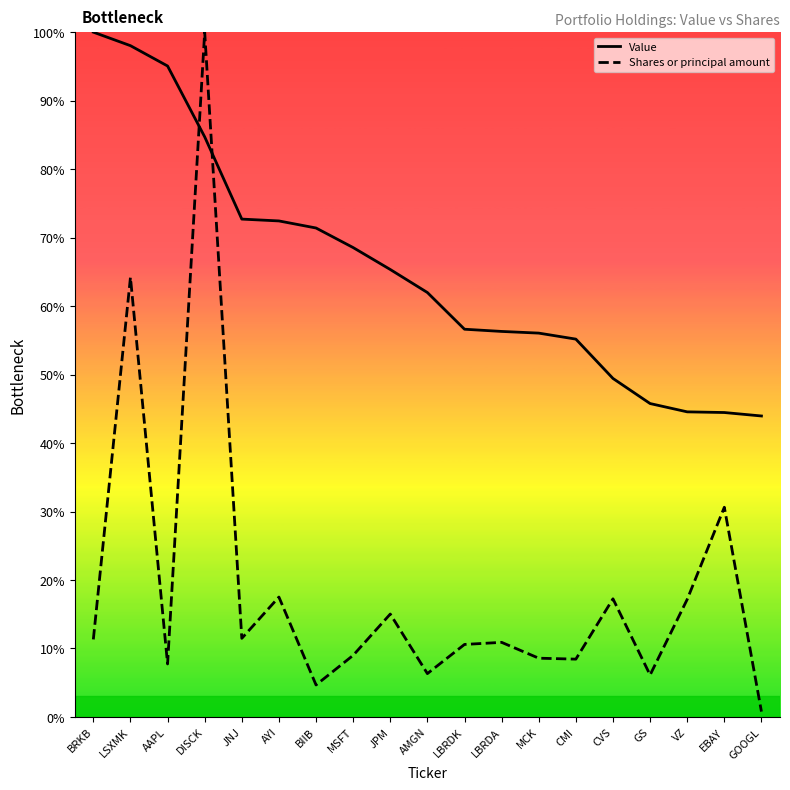

How many lines are shown in the chart?

2